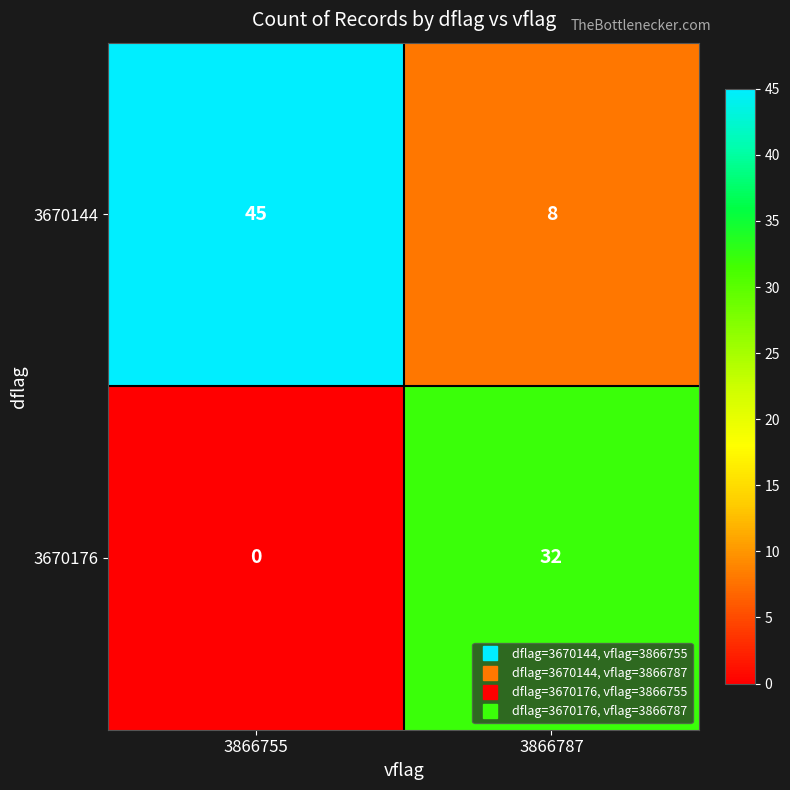

What is the sum of all 3670176 values?

32